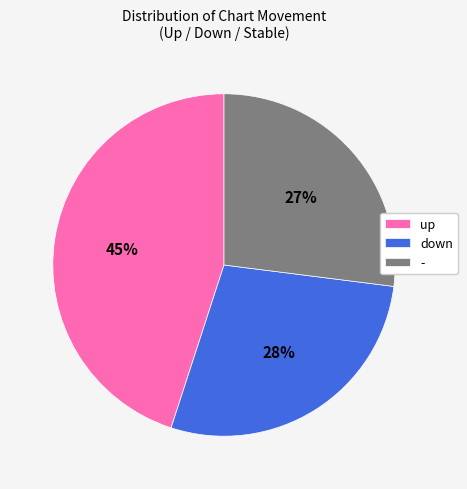

How many segments does this pie chart have?

3